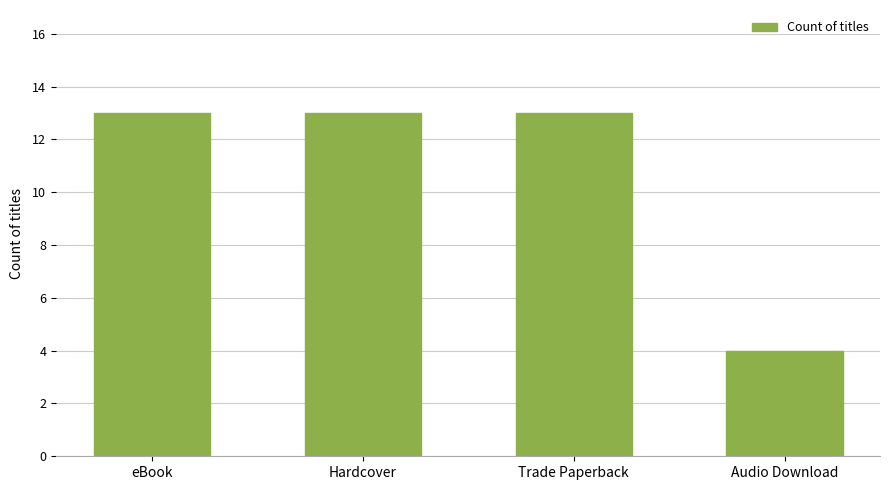

What is the ratio of the value at Hardcover to the value at eBook?

1.0